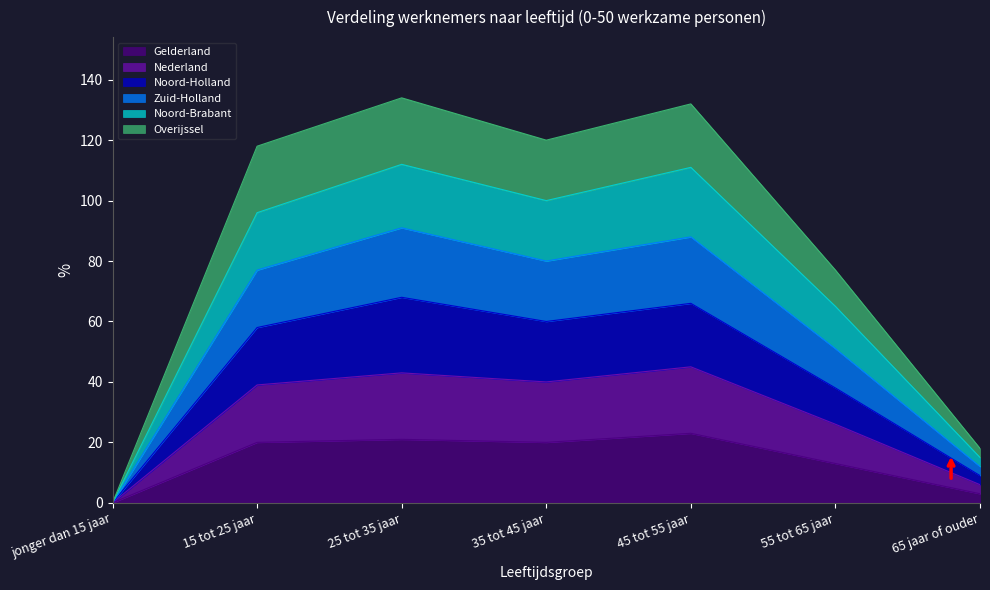

What position from the right is 55 tot 65 jaar?

2